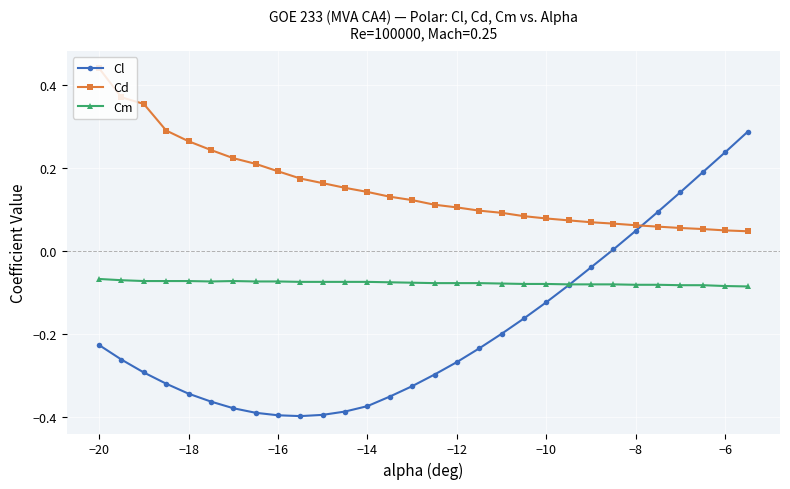

At how many categories does at least one series exceed 0?

30